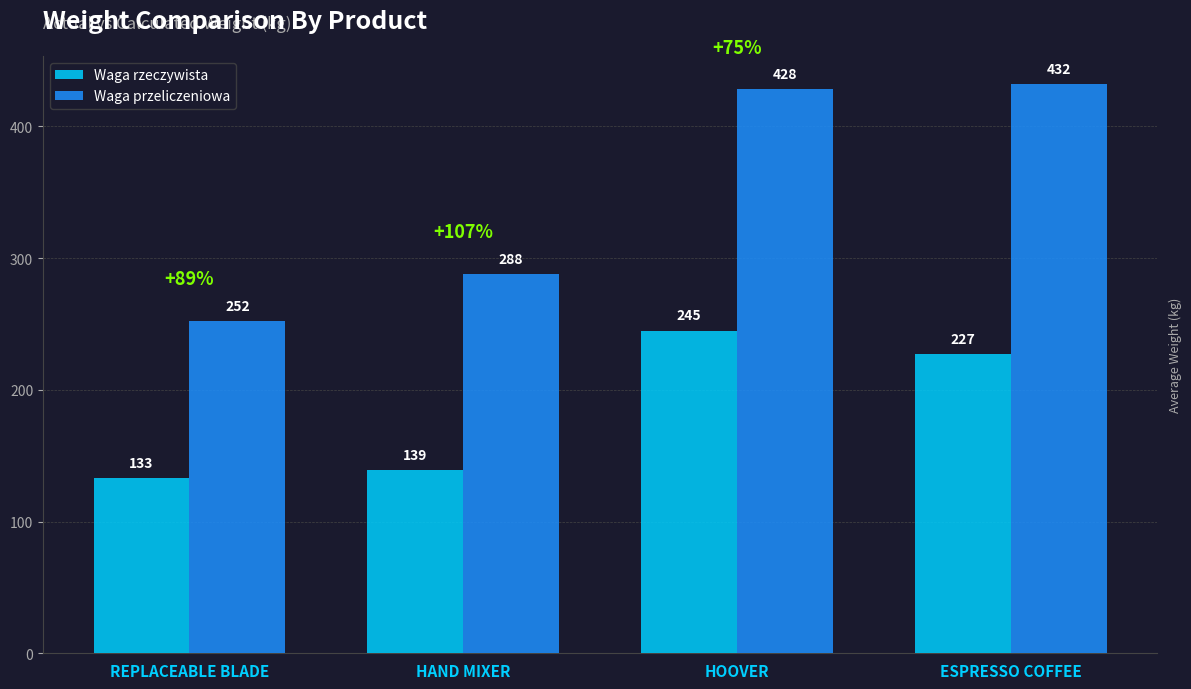

Which category has the highest value in the Waga przeliczeniowa series?

ESPRESSO COFFEE